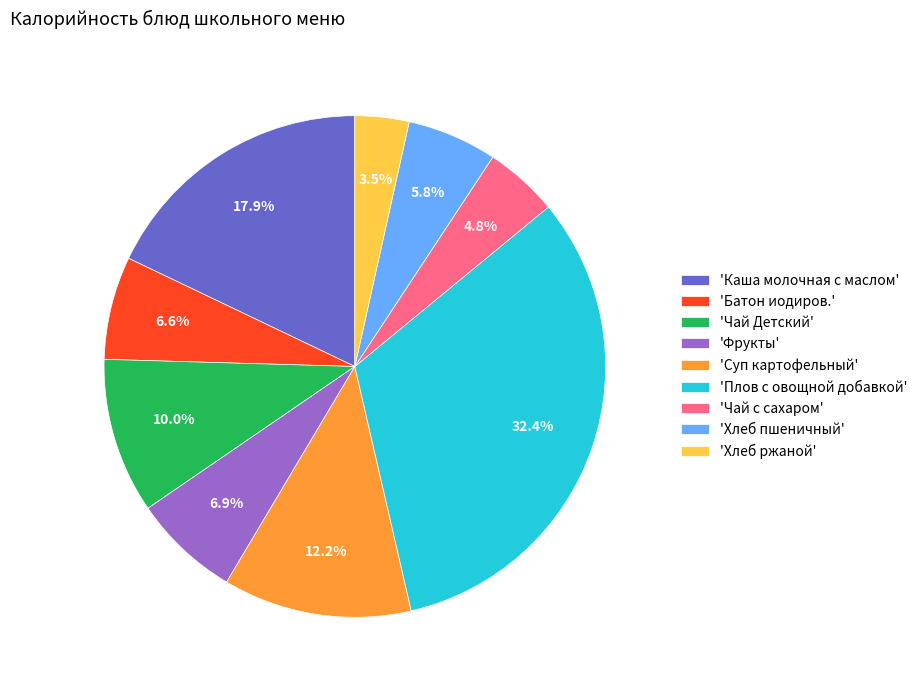

Which slice is the largest?

'Плов с овощной добавкой'